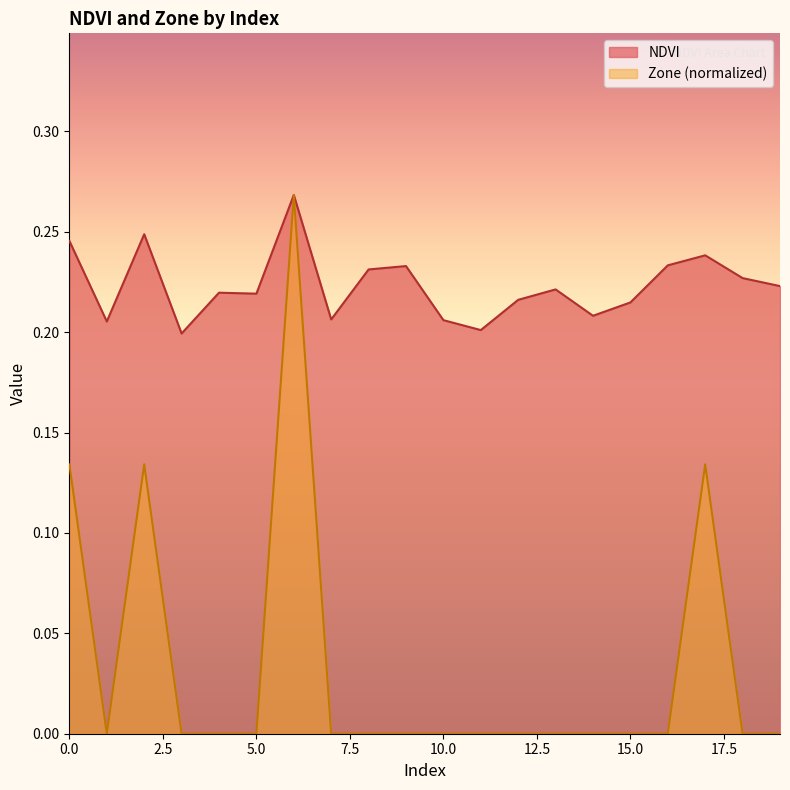

What is the approximate value of NDVI at 13?

0.2